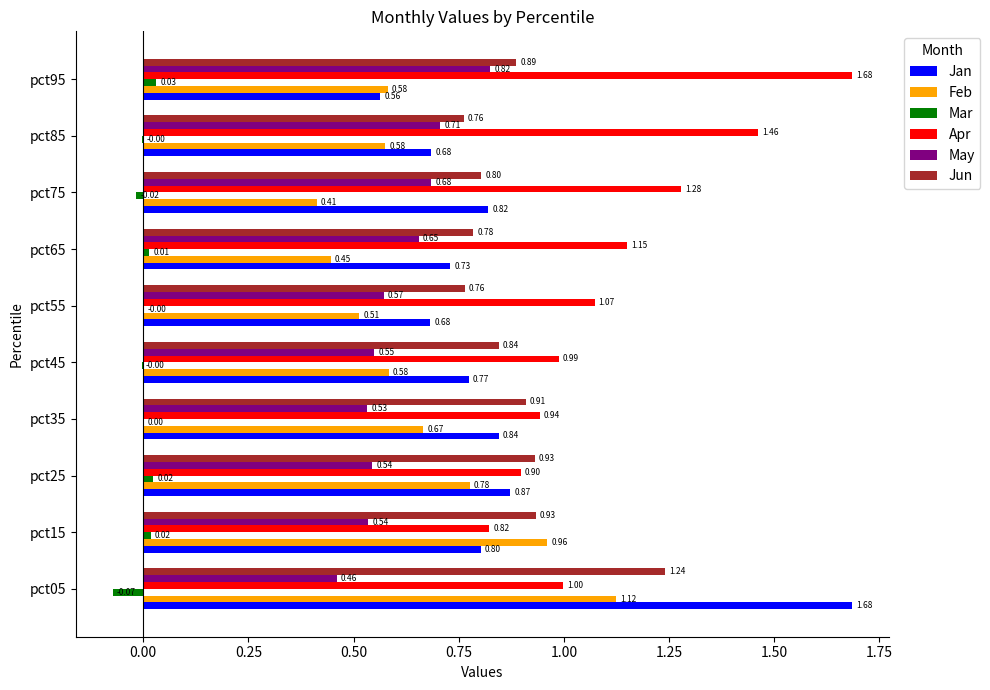

Which series has the largest total across all categories?

Apr